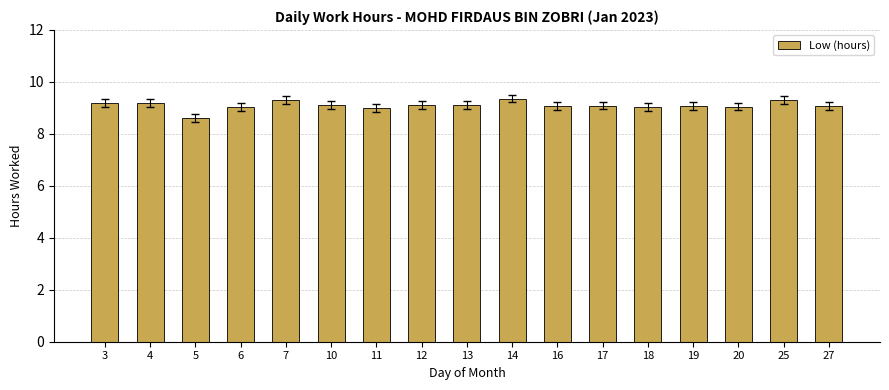

What is the average value?

9.1